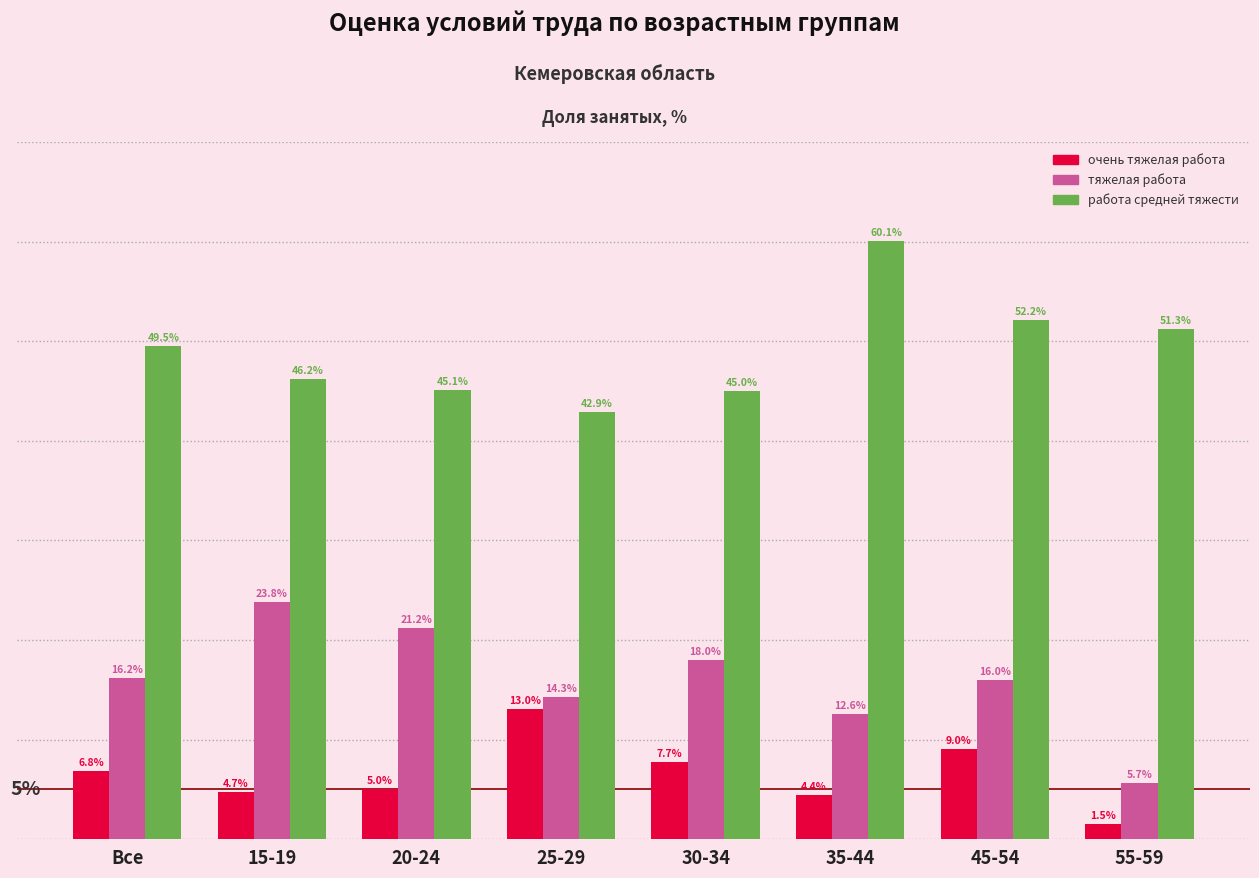

At which category is the sum across all series the highest?

45-54